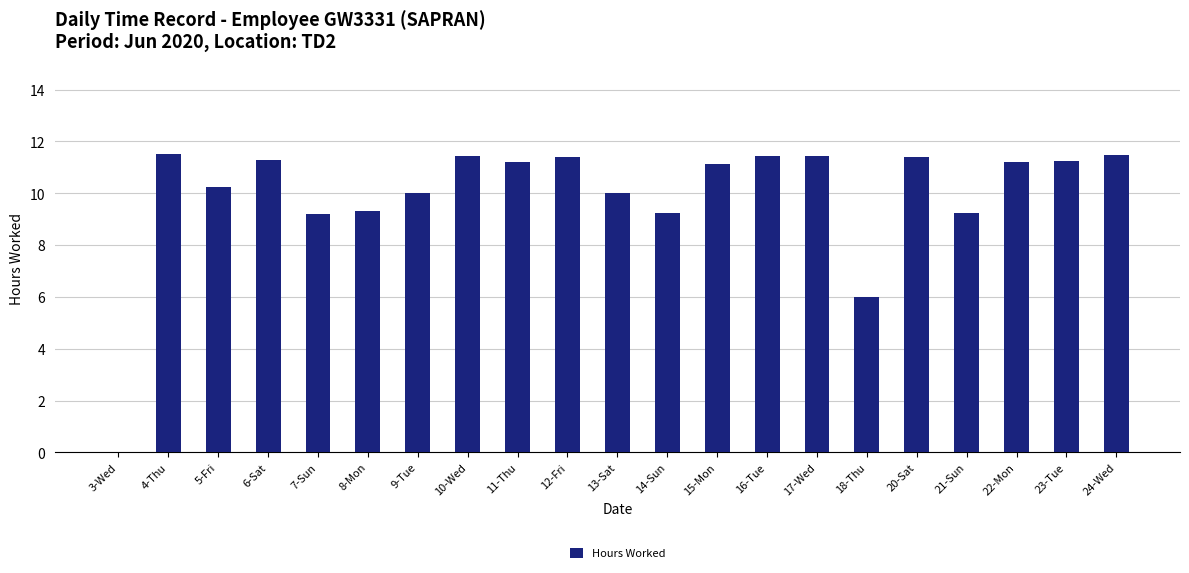

What is the greatest value displayed?

11.5